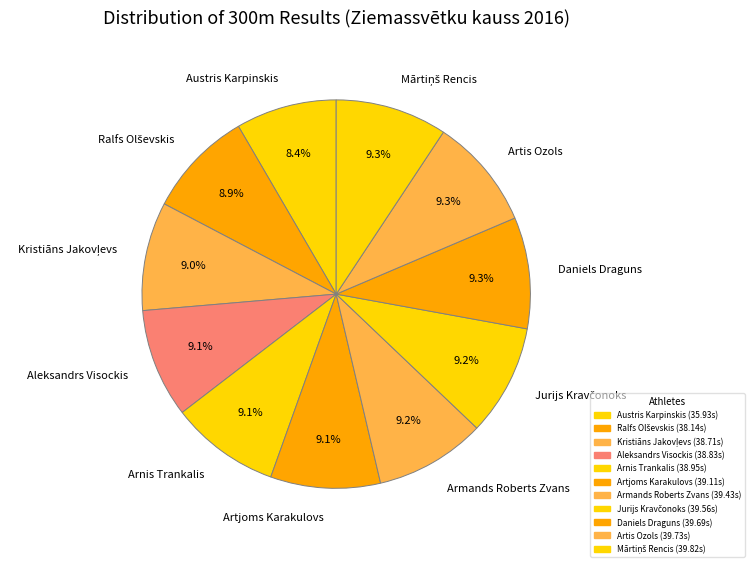

To the nearest percent, what is the difference between the largest and smallest slice percentages?

1%